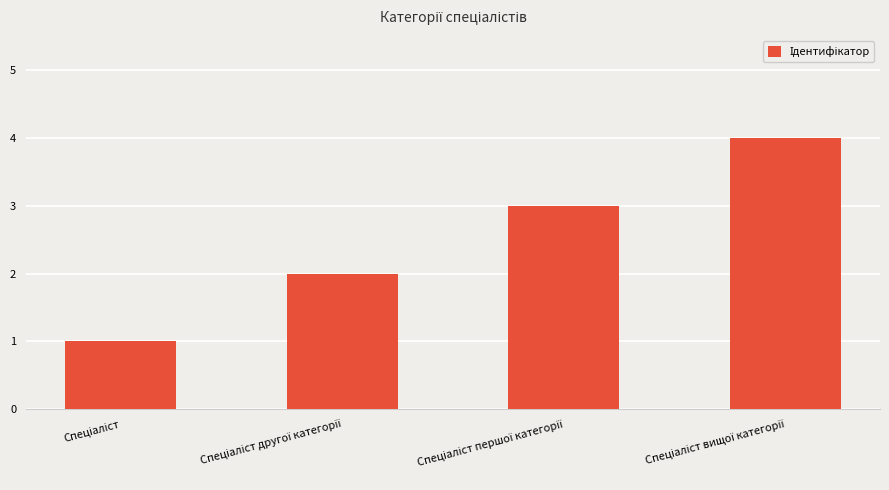

What is the maximum value shown in the chart?

4